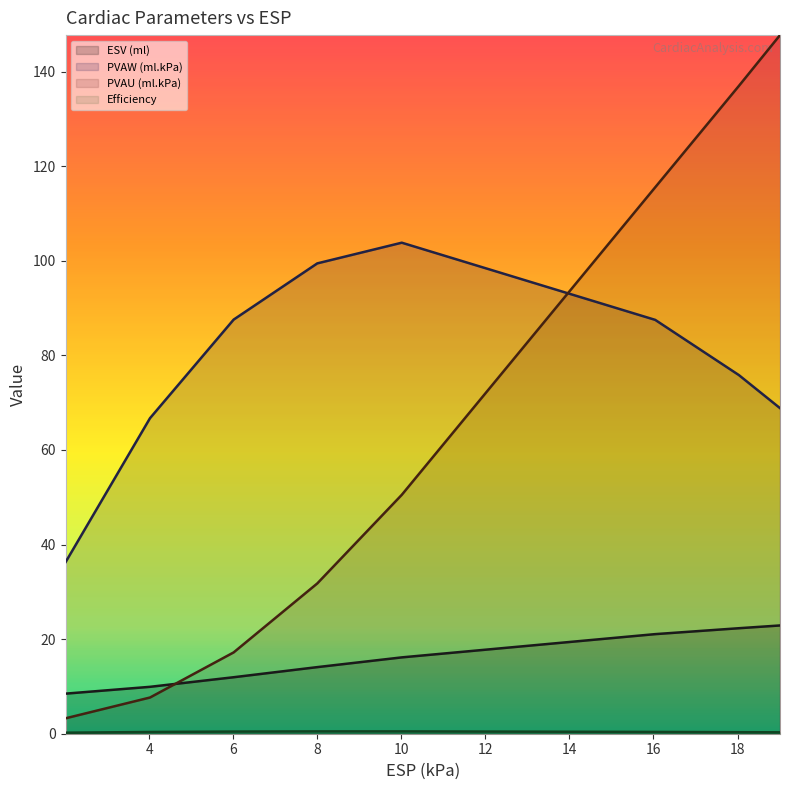

At how many categories does at least one series exceed 68?

6